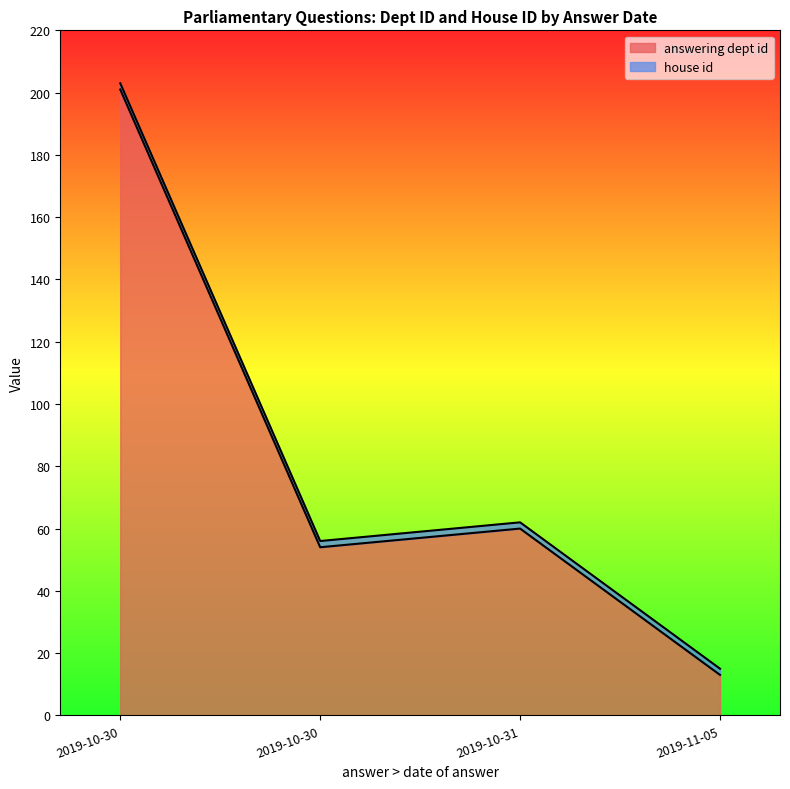

What is the total value across all series at 2019-11-05?

15